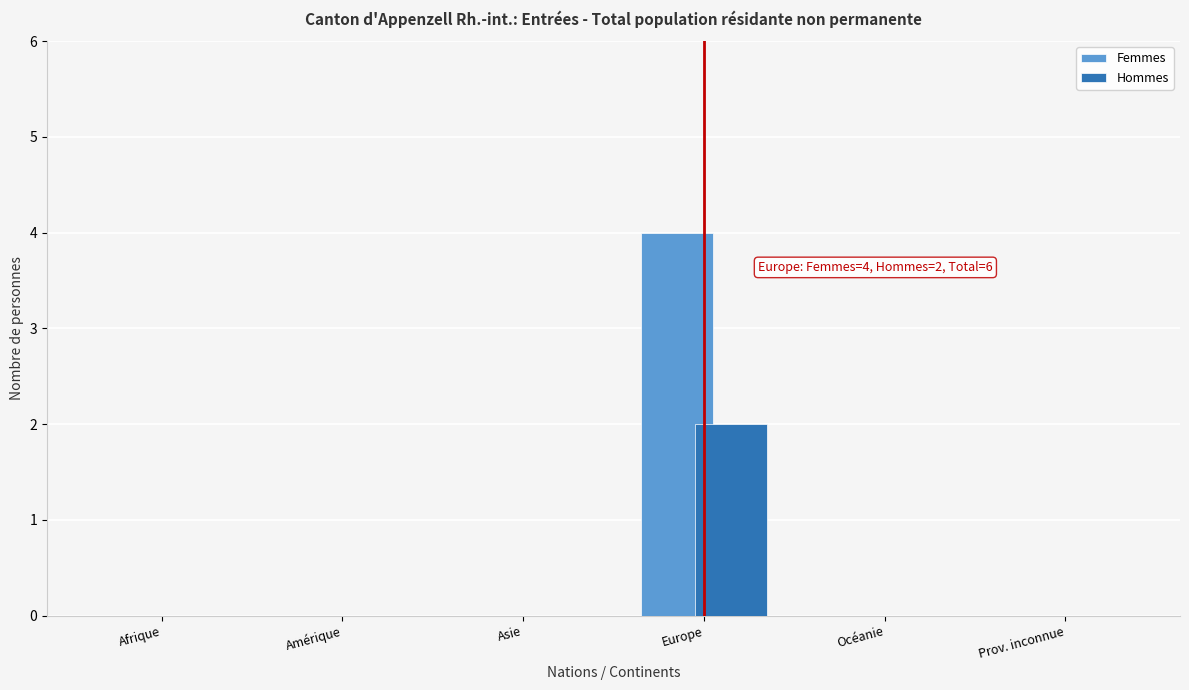

Reading left to right, extract all data points from this chart.

Femmes: Afrique=0	Amérique=0	Asie=0	Europe=4	Océanie=0	Prov. inconnue=0
Hommes: Afrique=0	Amérique=0	Asie=0	Europe=2	Océanie=0	Prov. inconnue=0